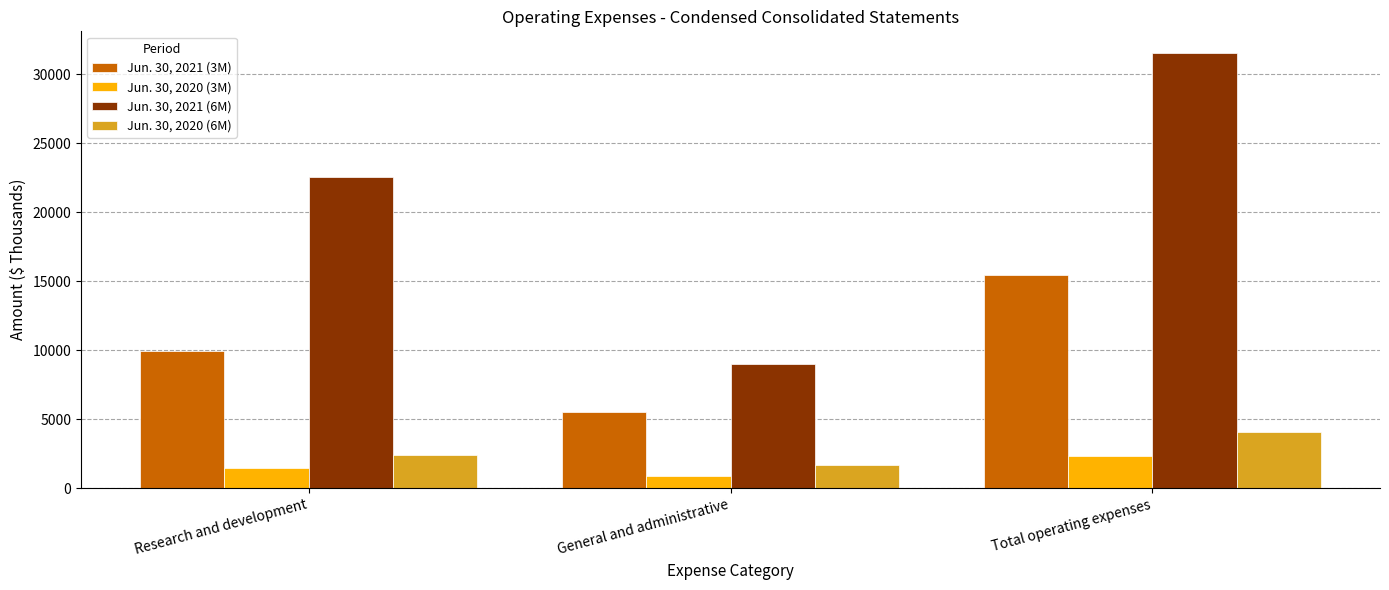

How many distinct data groups are displayed?

4